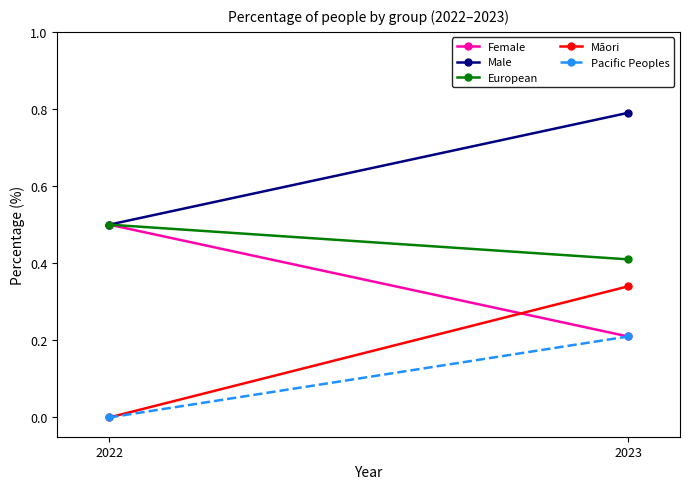

At which category is the sum across all series the highest?

2023